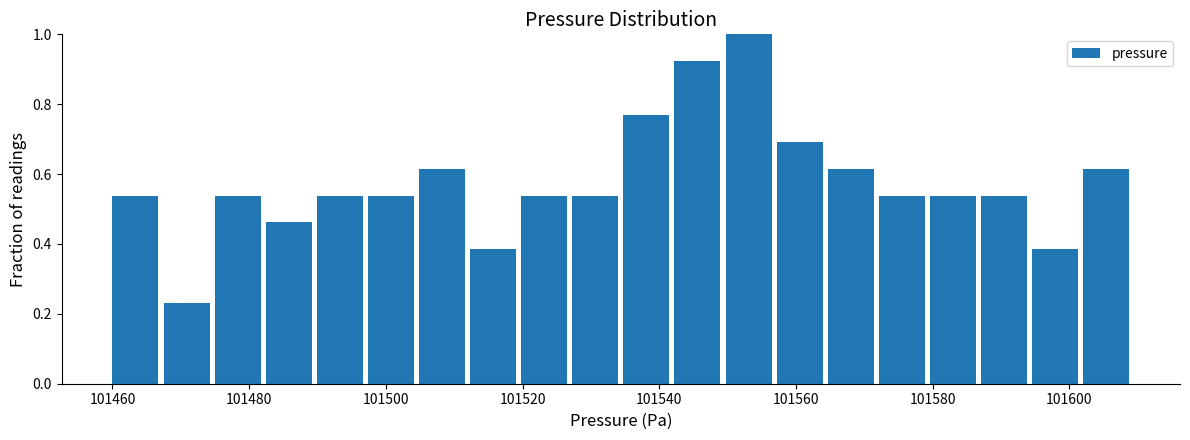

Around what value on the x-axis is the tallest bar? Give the approximate position of its centre, as read against the axis.

101554